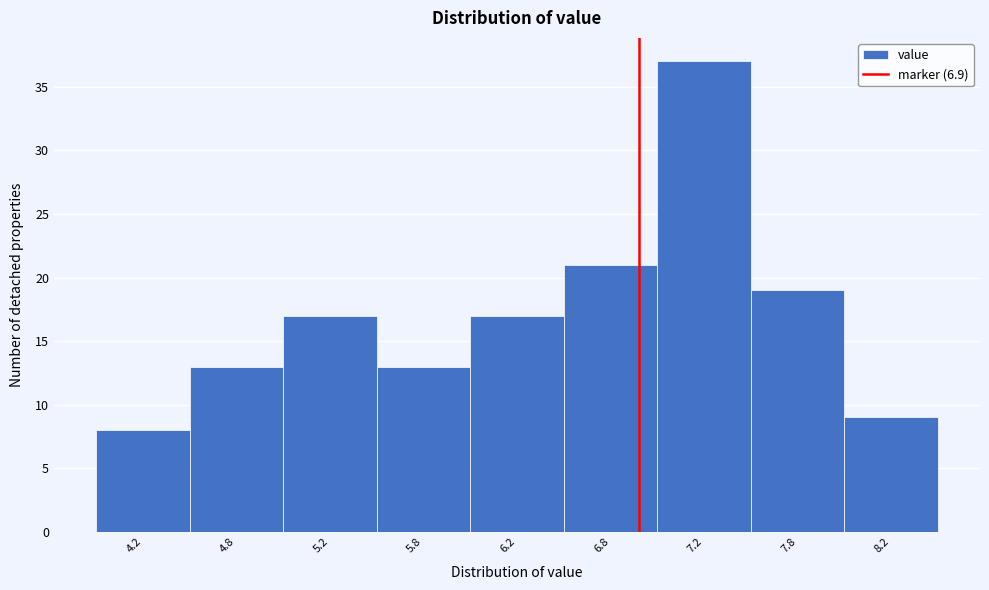

Reading left to right, list all the values displayed in this chart.

8	13	17	13	17	21	37	19	9